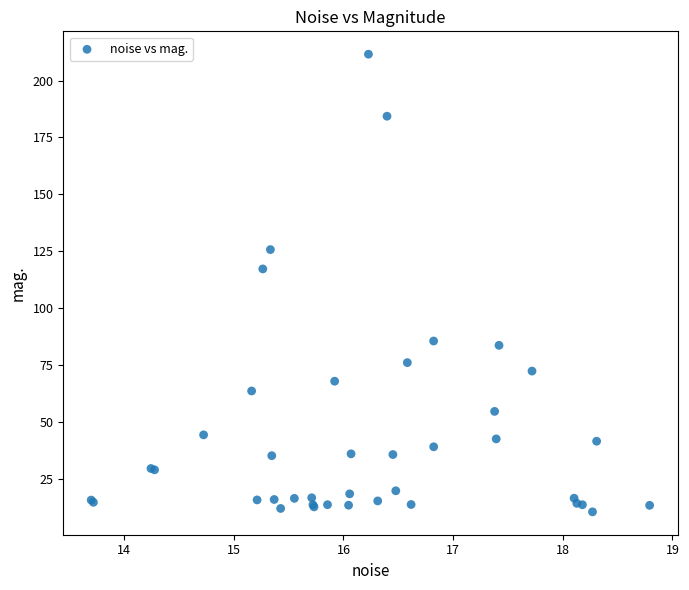

What Y value in the scatter plot is closest to 111?

117.2